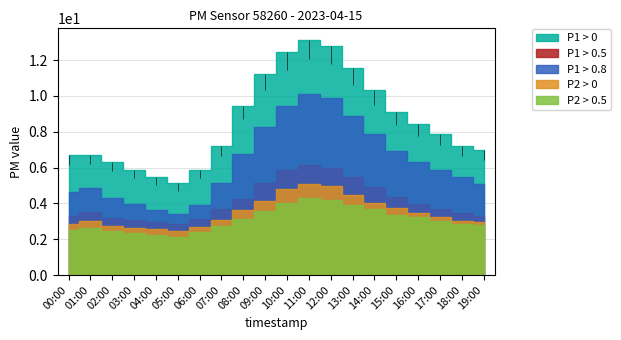

Which label corresponds to the smallest value in the chart?

05:00